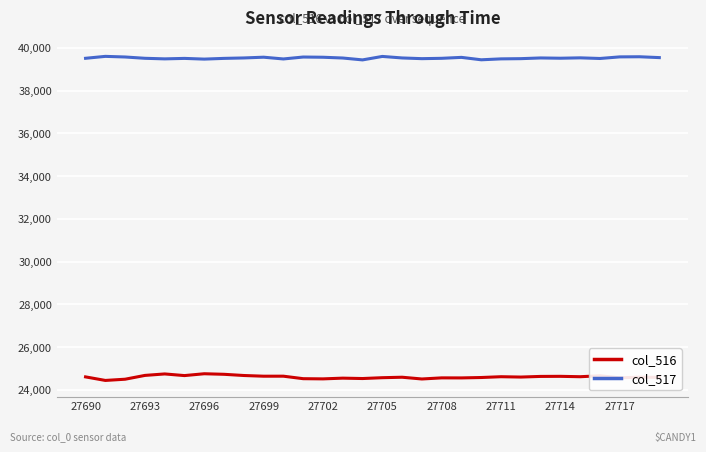

Which series has the largest total across all categories?

col_517